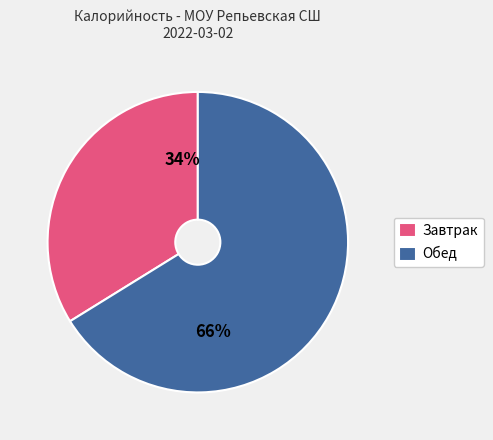

Do Завтрак and Обед together represent more than half of the pie?

Yes